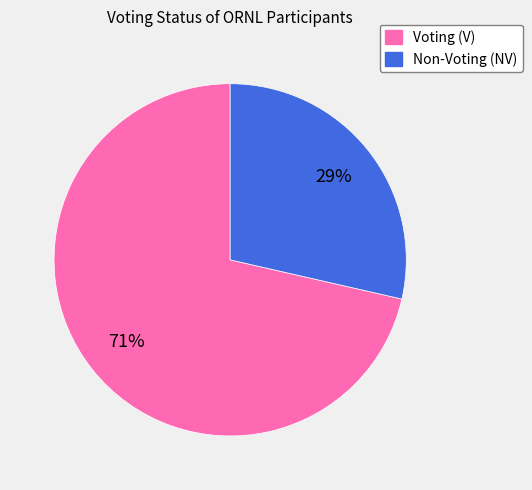

Does any single category account for the majority?

Yes